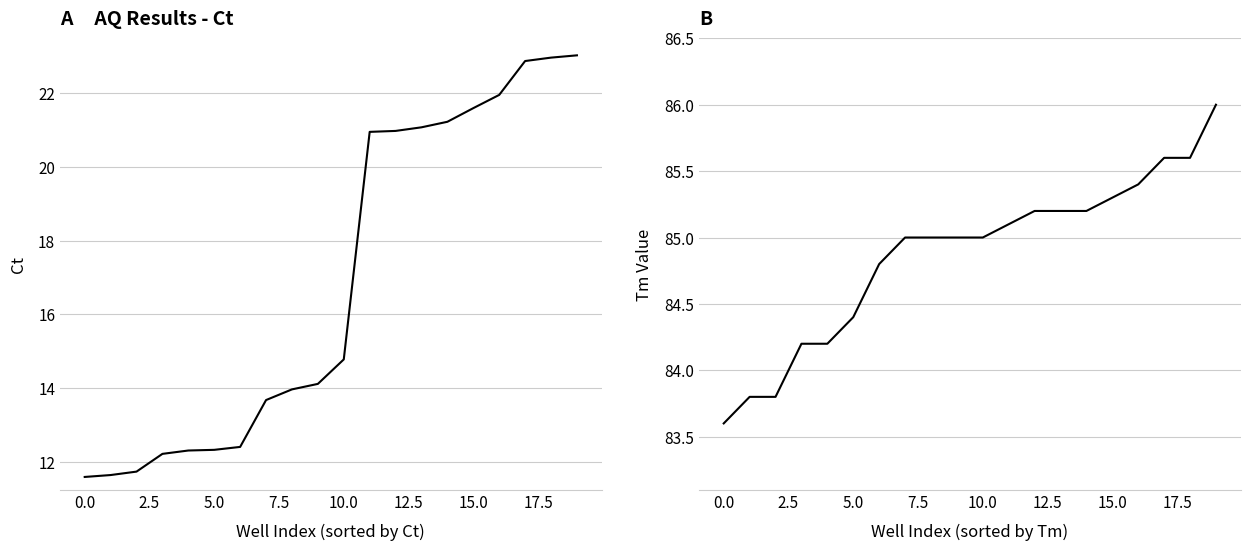

Reading left to right, what are all the values shown in this chart?

Ct: 11.6	11.7	11.7	12.2	12.3	12.3	12.4	13.7	14.0	14.1	14.8	20.9	21.0	21.1	21.2	21.6	21.9	22.9	23.0	23.0
Tm Value: 83.6	83.8	83.8	84.2	84.2	84.4	84.8	85.0	85.0	85.0	85.0	85.1	85.2	85.2	85.2	85.3	85.4	85.6	85.6	86.0